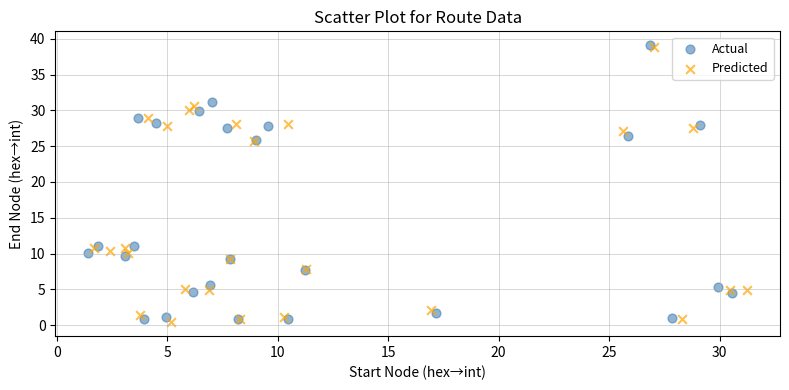

What are all the series names shown in the legend?

Actual, Predicted